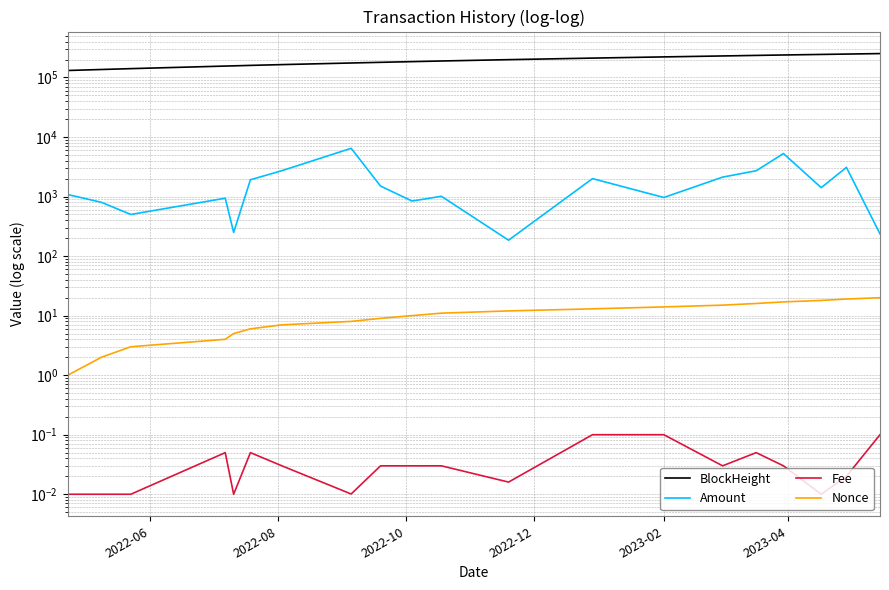

Does the chart have visible grid lines?

Yes